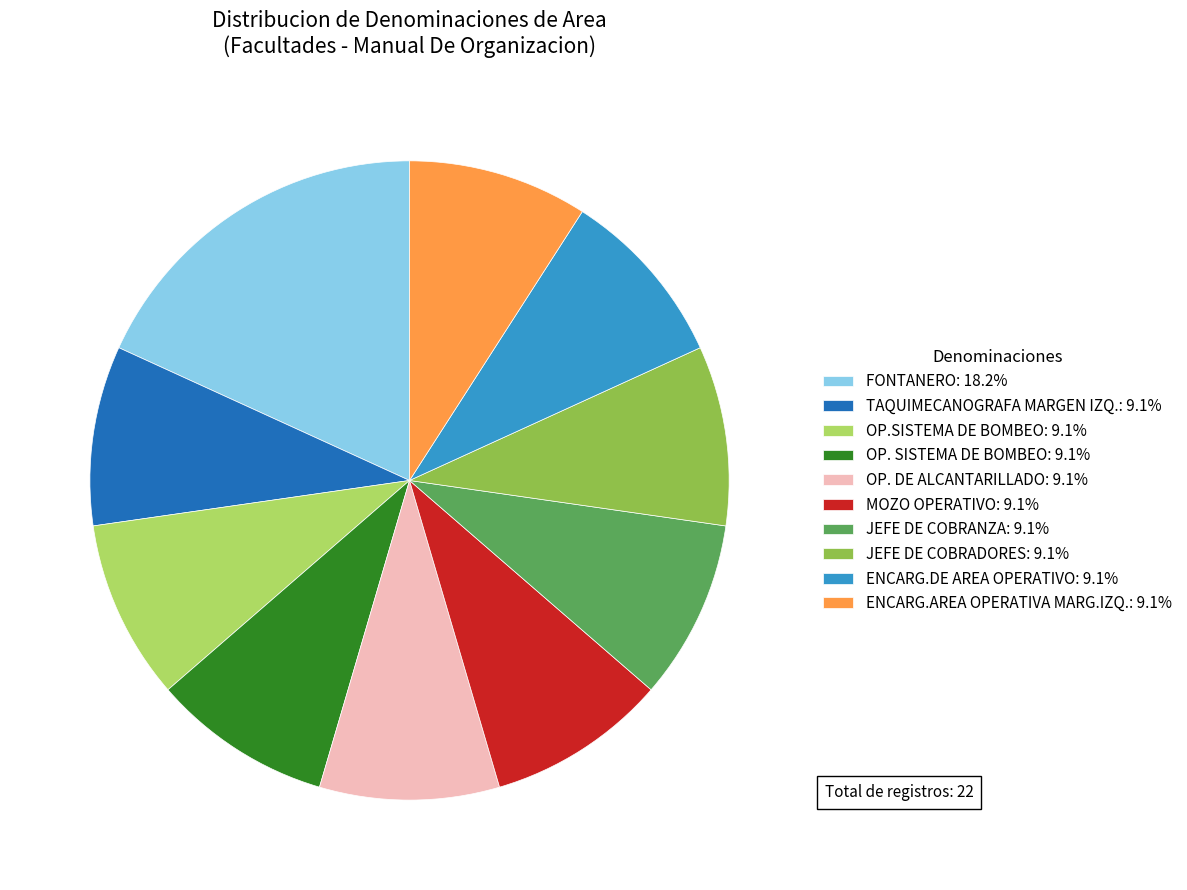

Is the sum of OP. DE ALCANTARILLADO: 9.1% and ENCARG.DE AREA OPERATIVO: 9.1% greater than half?

No